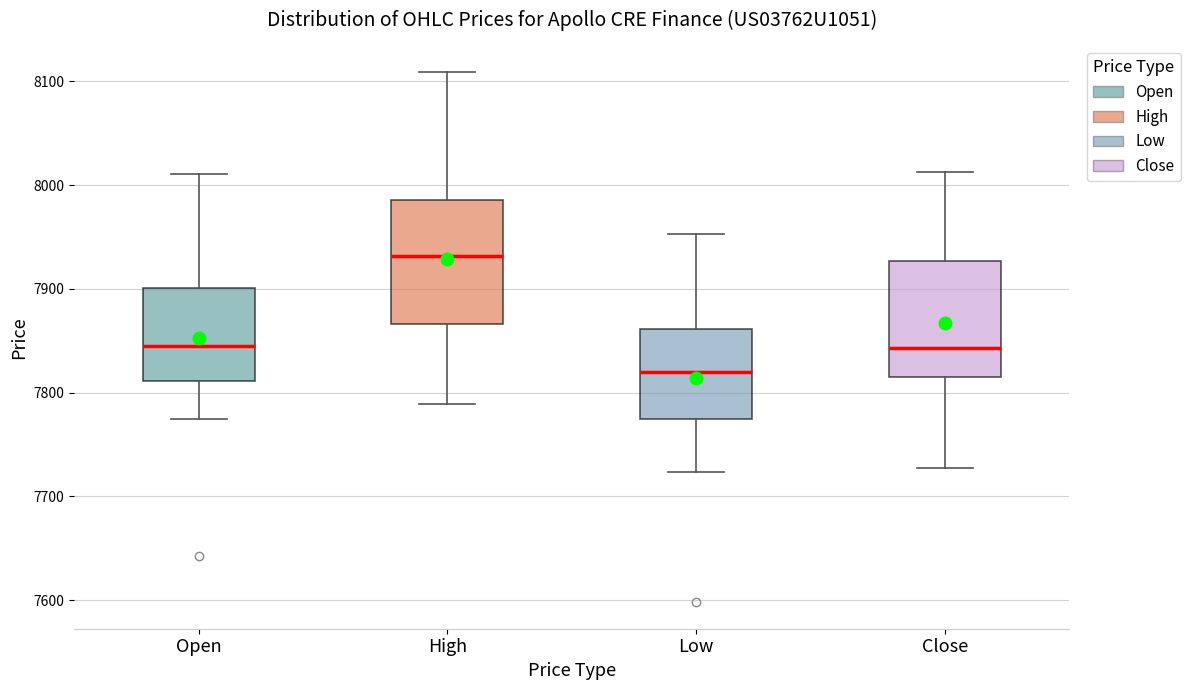

Where is the upper edge of the box for Open on the y-axis? The values are not printed on the chart, so give them approximately, as read against the axis.

7900